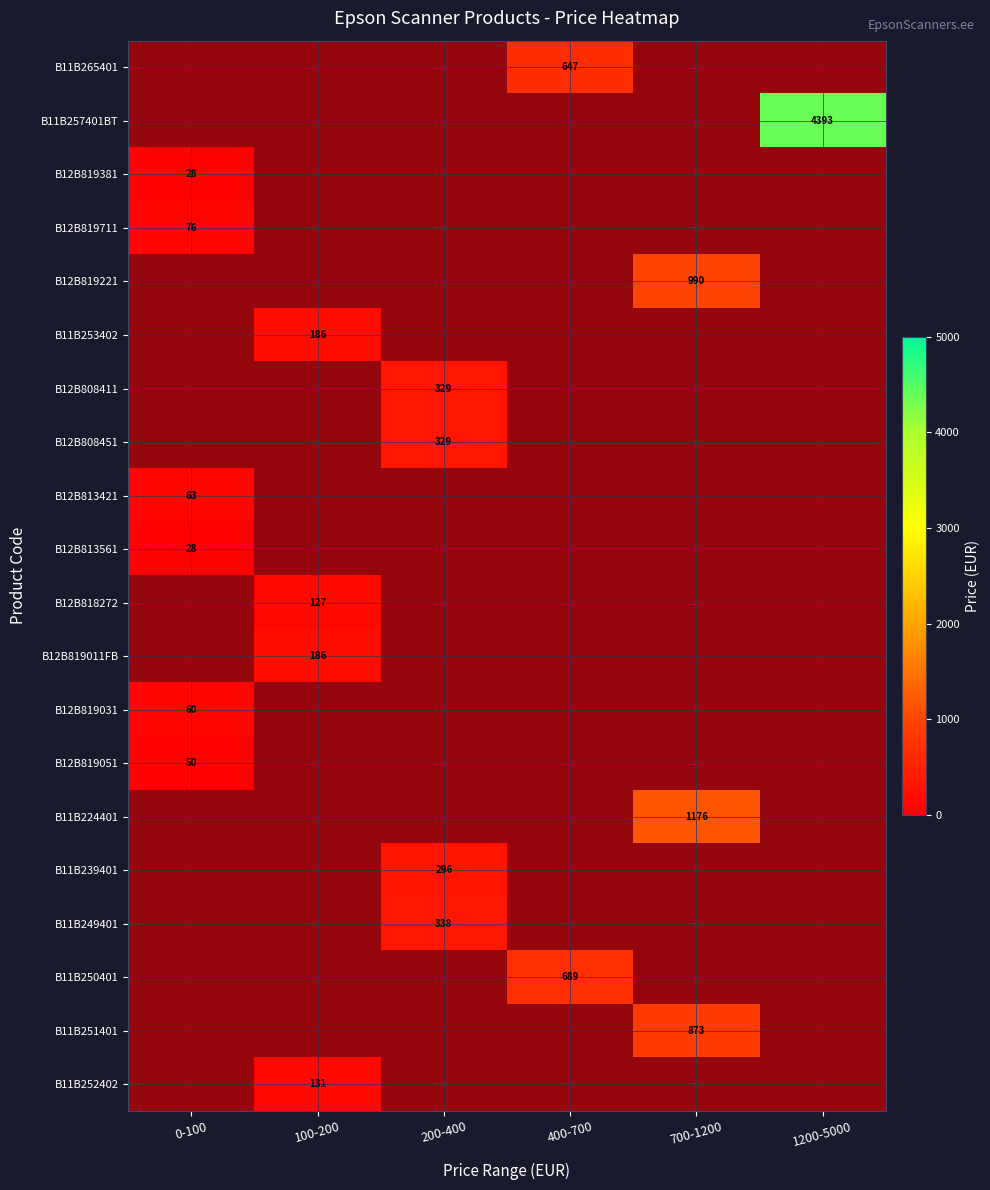

Between 200-400 and 400-700, which series saw the biggest shift?

B11B250401